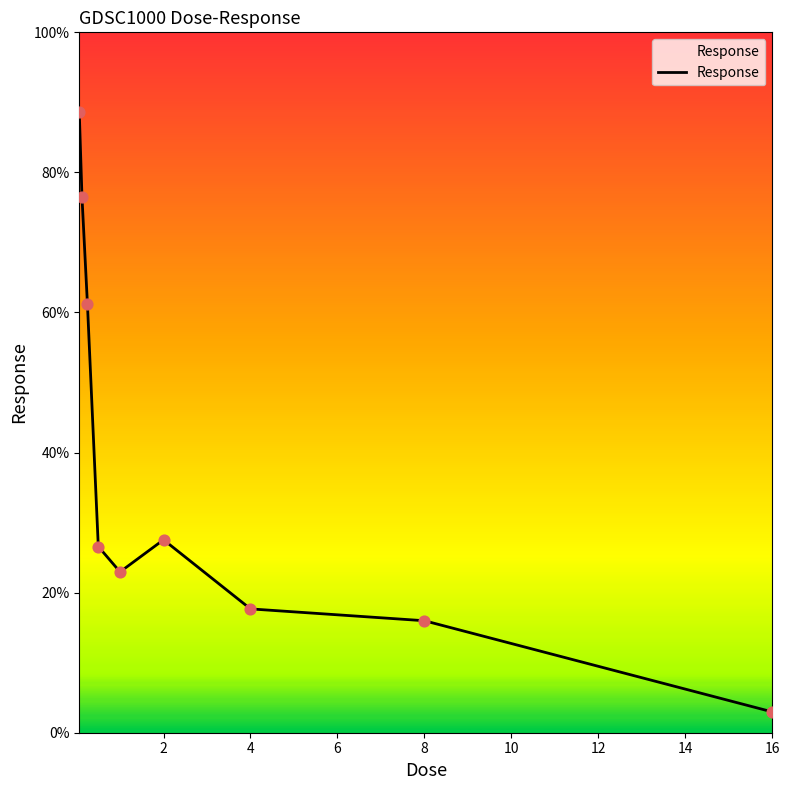

What is the difference between the maximum and minimum values?

85.6